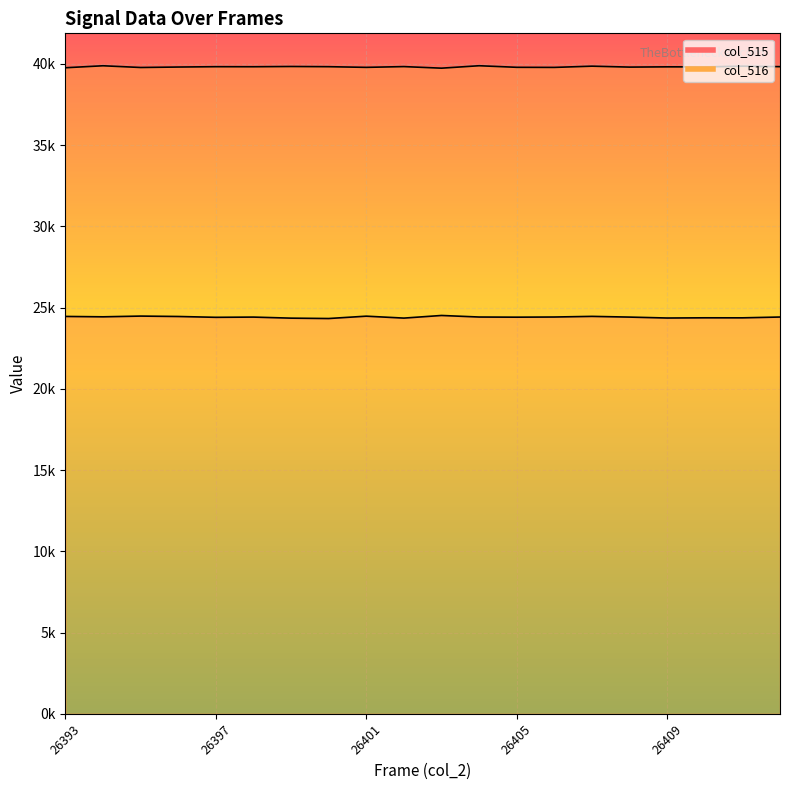

What is the difference between the second highest and minimum values in the col_515 series?

150